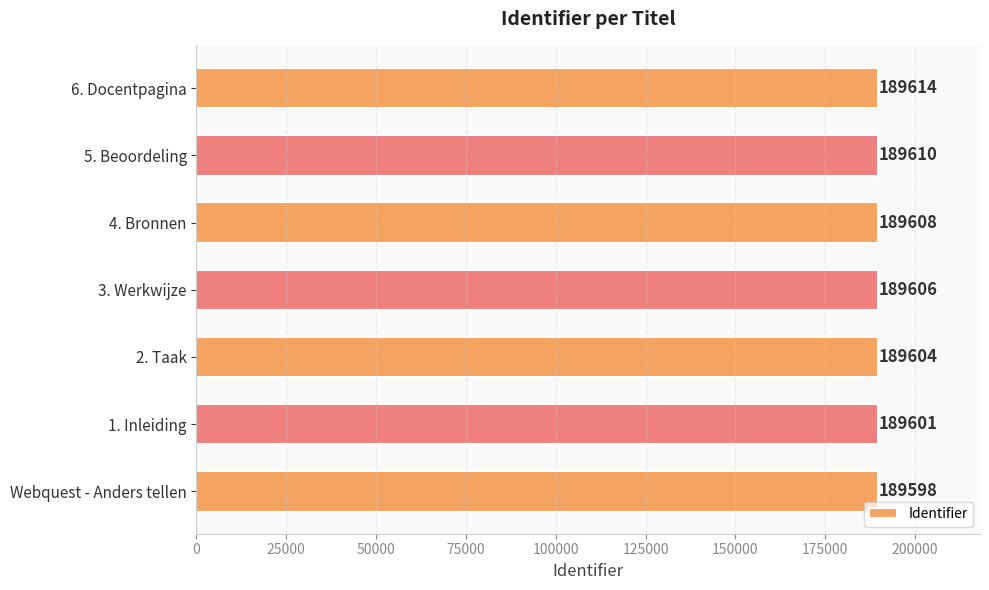

What is the smallest value displayed?

189598